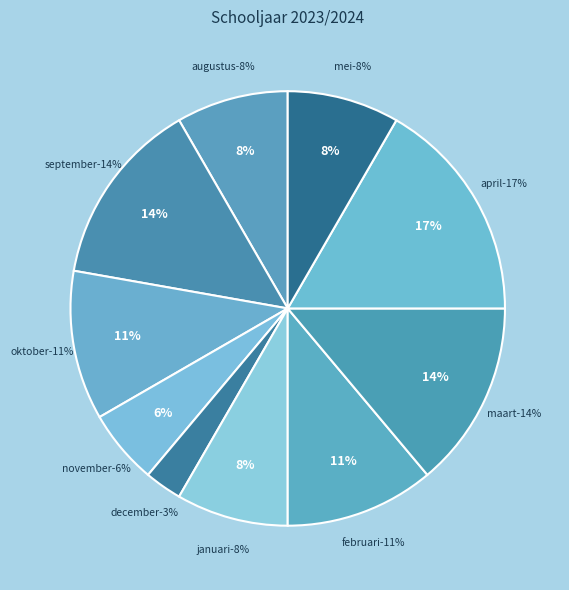

Count the number of slices in the pie.

10